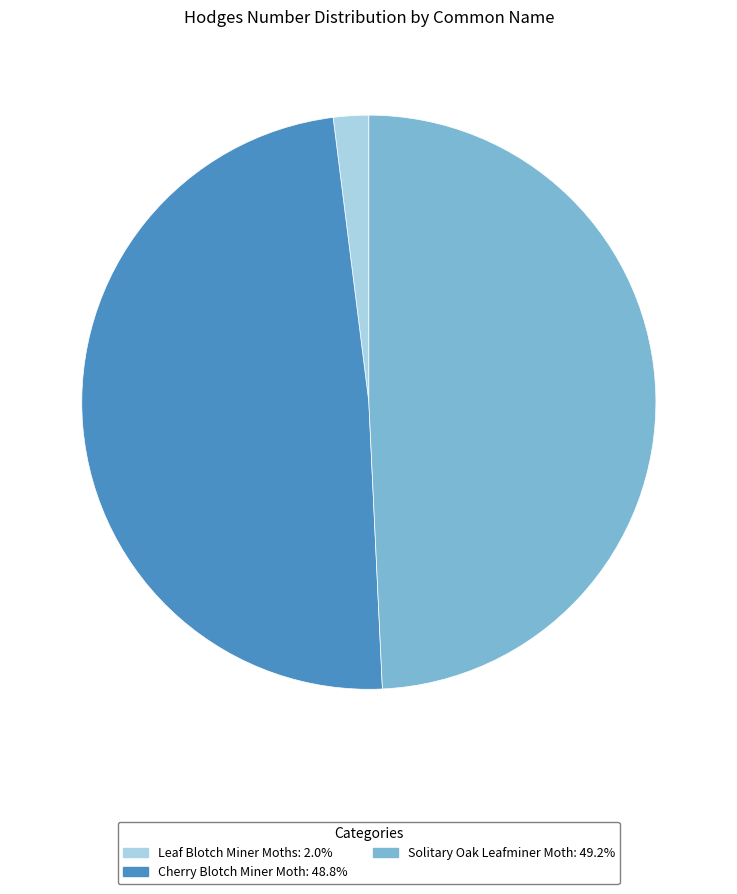

What is the ratio of the value at Solitary Oak Leafminer Moth to the value at Leaf Blotch Miner Moths?

24.8